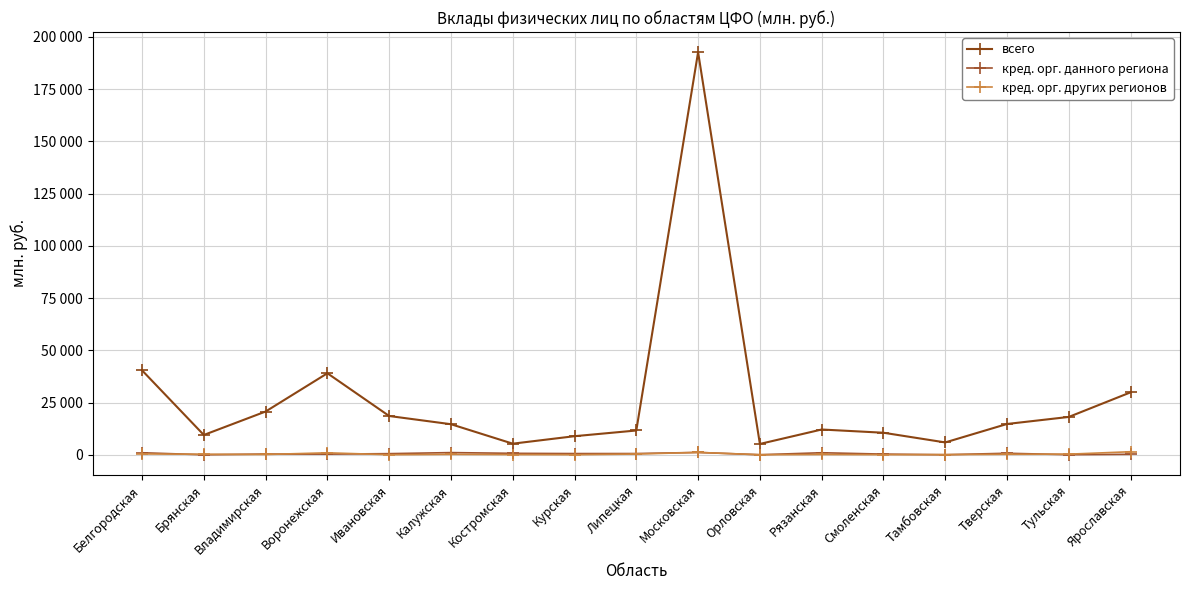

Which series changed the most between Воронежская and Калужская?

всего